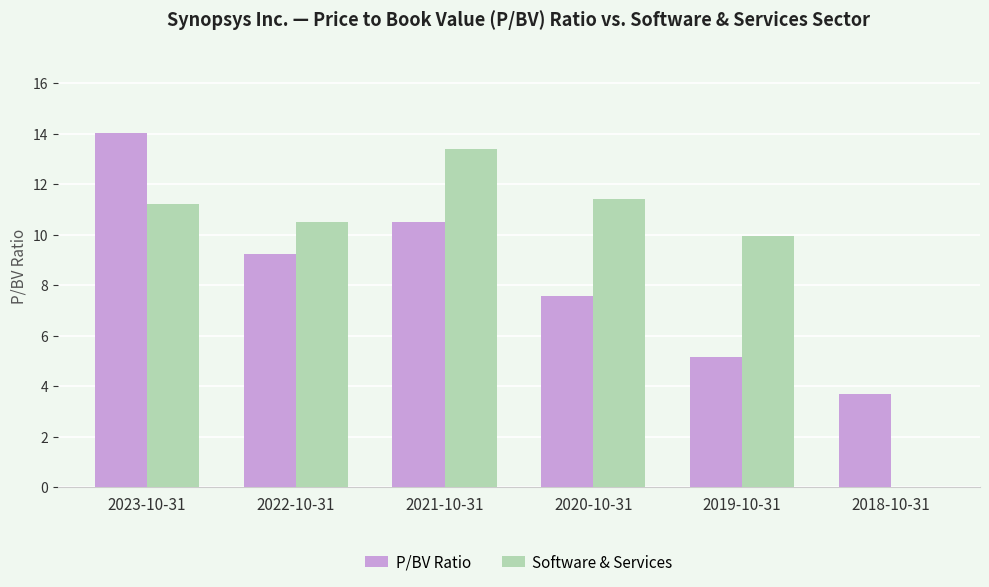

What is the difference between the Software & Services values at 2022-10-31 and 2020-10-31?

0.9